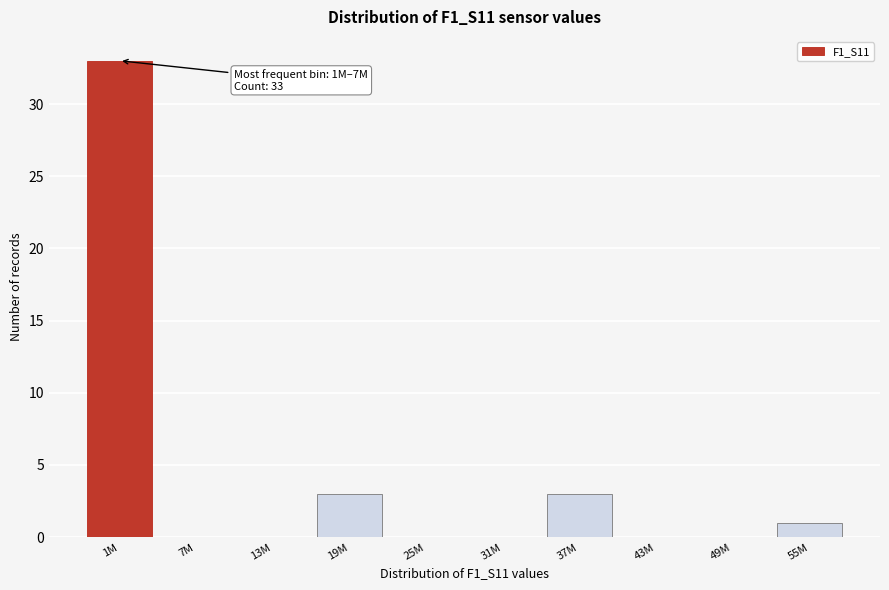

Reading left to right, list all the values displayed in this chart.

1M=33	7M=0	13M=0	19M=3	25M=0	31M=0	37M=3	43M=0	49M=0	55M=1